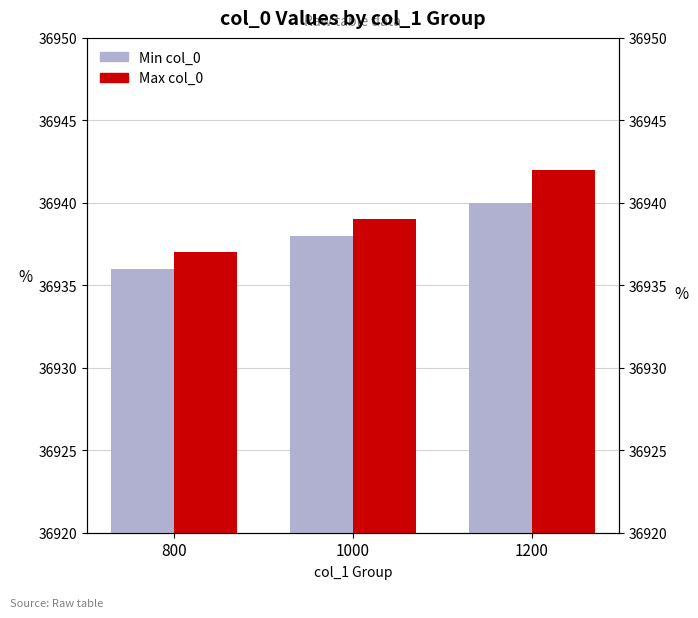

What is the smallest value displayed?

36936